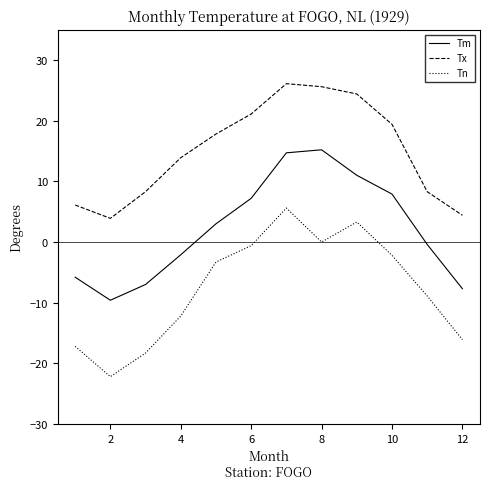

Does the chart display data point markers on the line(s)?

No